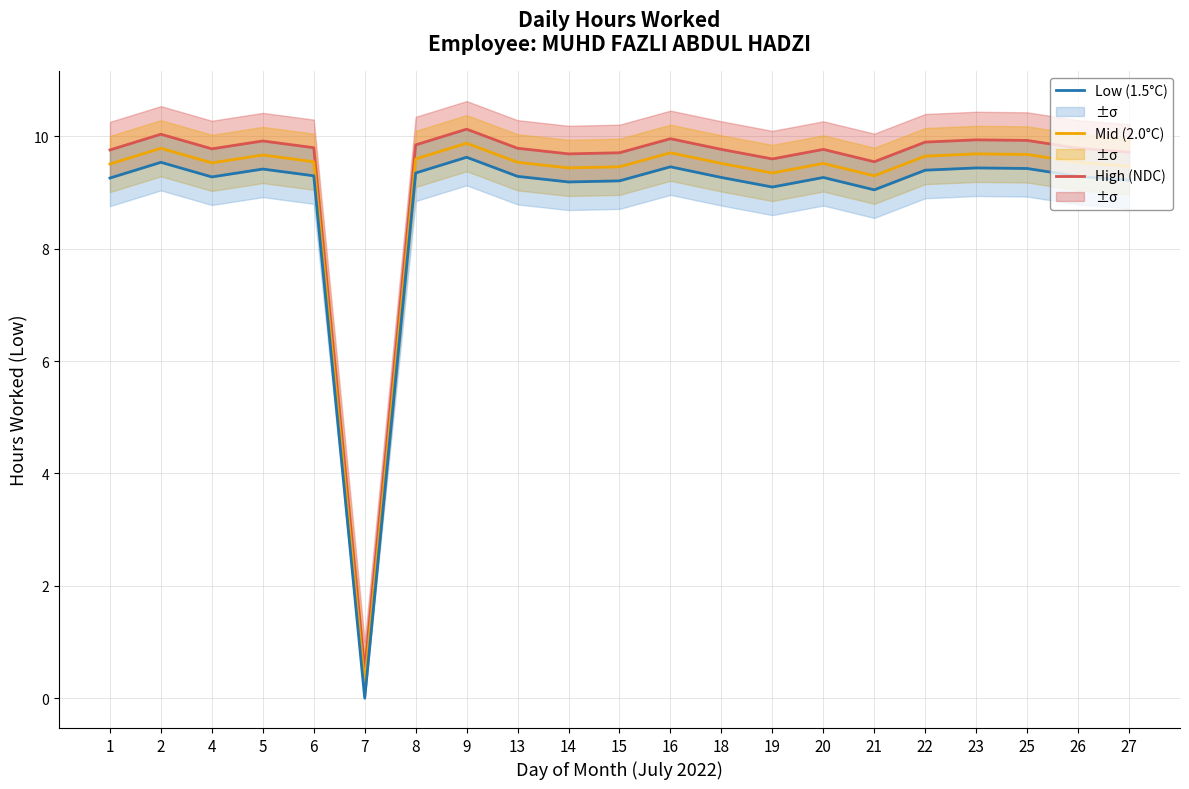

Reading left to right, transcribe all the data shown in this chart.

High (NDC): 1=9.8	2=10.0	4=9.8	5=9.9	6=9.8	7=0.5	8=9.8	9=10.1	13=9.8	14=9.7	15=9.7	16=10.0	18=9.8	19=9.6	20=9.8	21=9.6	22=9.9	23=9.9	25=9.9	26=9.8	27=9.7
Mid (2.0°C): 1=9.5	2=9.8	4=9.5	5=9.7	6=9.6	7=0.2	8=9.6	9=9.9	13=9.5	14=9.4	15=9.5	16=9.7	18=9.5	19=9.3	20=9.5	21=9.3	22=9.7	23=9.7	25=9.7	26=9.5	27=9.5
Low (1.5°C): 1=9.3	2=9.5	4=9.3	5=9.4	6=9.3	7=0.0	8=9.3	9=9.6	13=9.3	14=9.2	15=9.2	16=9.5	18=9.3	19=9.1	20=9.3	21=9.1	22=9.4	23=9.4	25=9.4	26=9.3	27=9.2